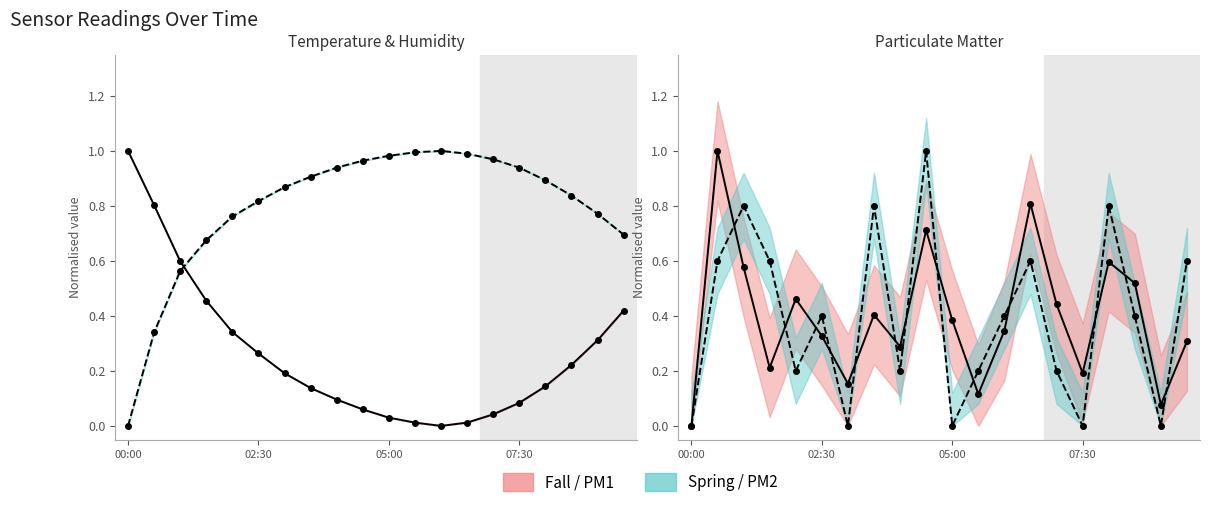

Reading left to right, list all the values displayed in this chart.

BME280_temperature: 1.0	0.8	0.6	0.5	0.3	0.3	0.2	0.1	0.1	0.1	0.0	0.0	0.0	0.0	0.0	0.1	0.1	0.2	0.3	0.4
BME280_humidity: 0.0	0.3	0.6	0.7	0.8	0.8	0.9	0.9	0.9	1.0	1.0	1.0	1.0	1.0	1.0	0.9	0.9	0.8	0.8	0.7
SDS_P1: 0.0	1.0	0.6	0.2	0.5	0.3	0.2	0.4	0.3	0.7	0.4	0.1	0.3	0.8	0.4	0.2	0.6	0.5	0.1	0.3
SDS_P2: 0.0	0.6	0.8	0.6	0.2	0.4	0.0	0.8	0.2	1.0	0.0	0.2	0.4	0.6	0.2	0.0	0.8	0.4	0.0	0.6